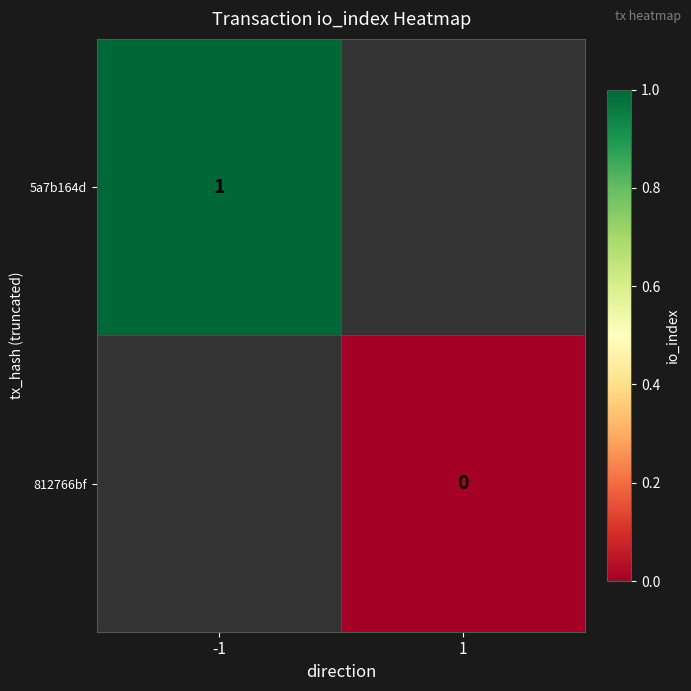

True or false: 5a7b164d has a value of 1 at -1.

True